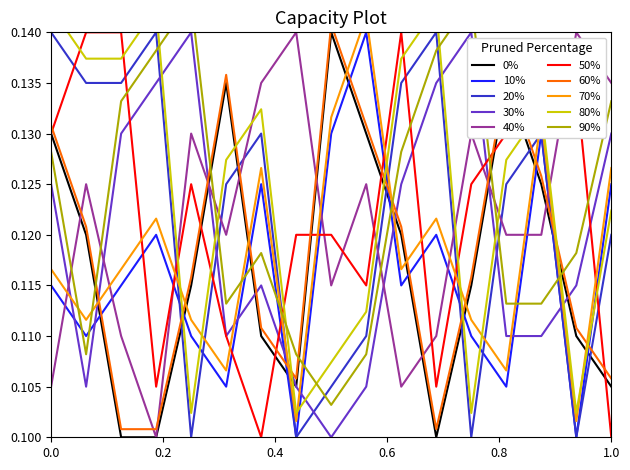

How many times do 10% and 50% cross each other?

9